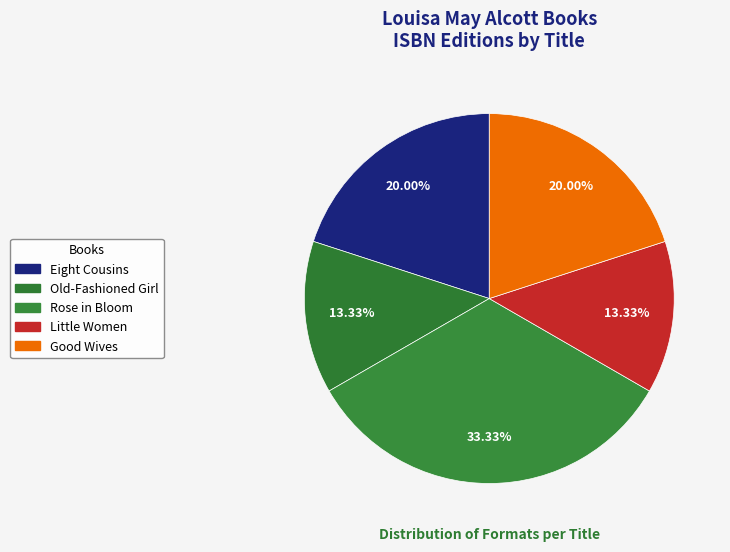

To the nearest percent, what is the combined percentage of Old-Fashioned Girl and Rose in Bloom?

47%